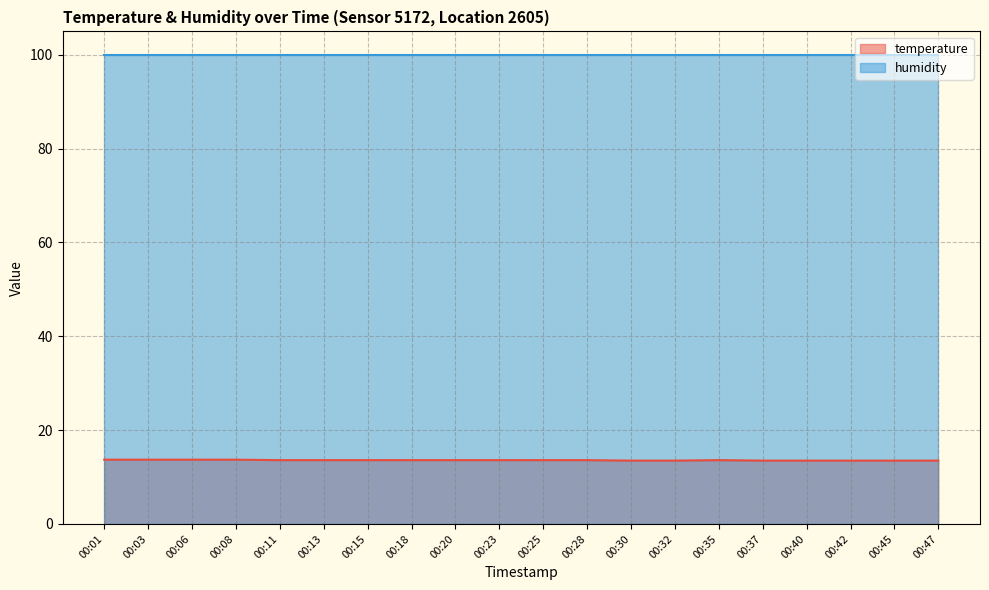

Rank the series by their maximum value, from lowest to highest.

temperature, humidity